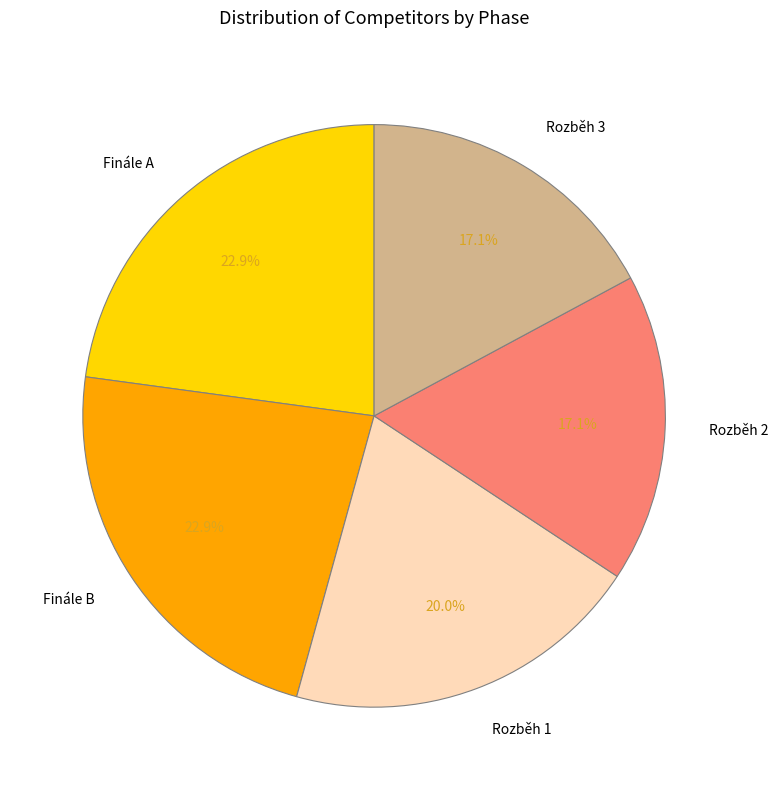

Does Rozběh 2 account for over 50% of the chart?

No